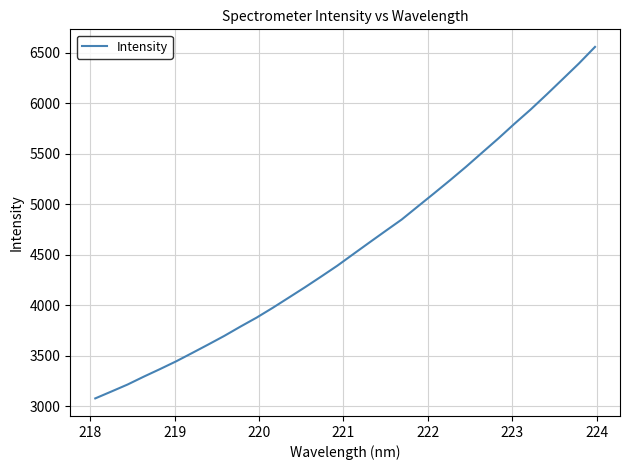

True or false: there are more than 1 points higher than both neighbors.

False